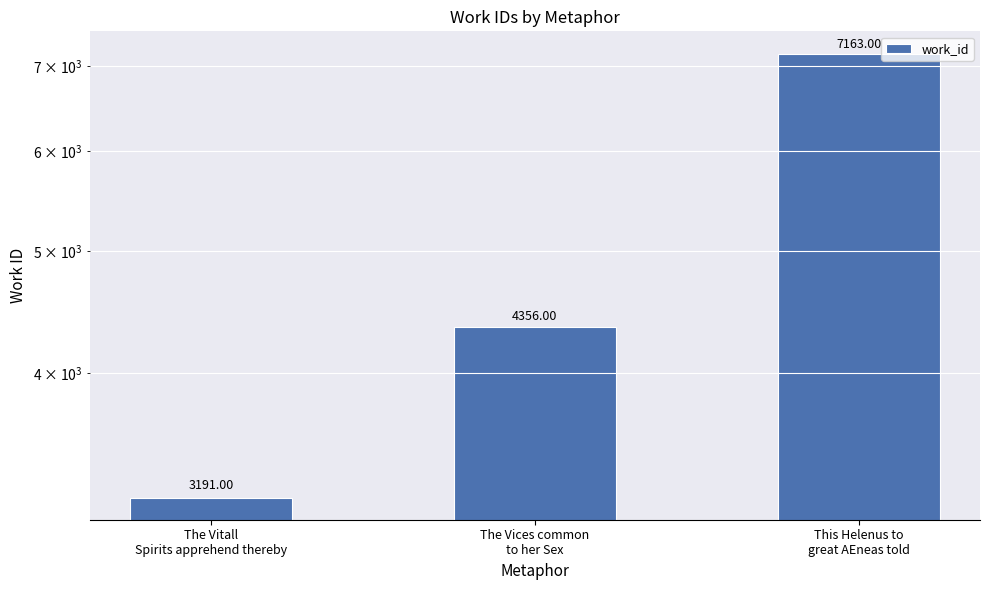

How many distinct data groups are displayed?

1